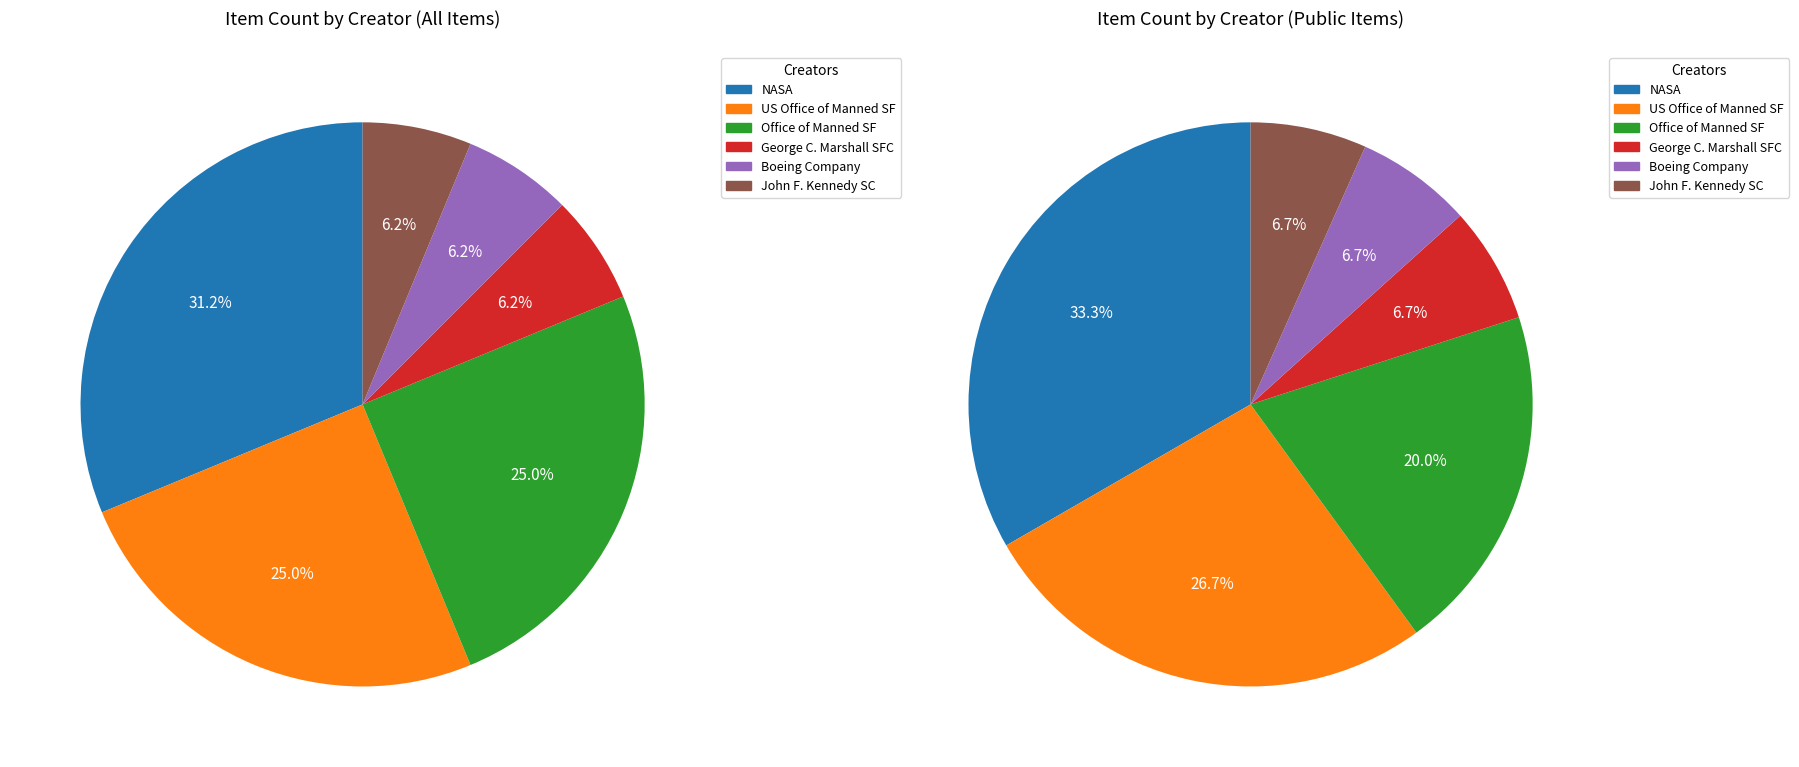

Combined, what portion of the pie is National Aeronautics and Space Administration and George C. Marshall Space Flight Center?

37.5%